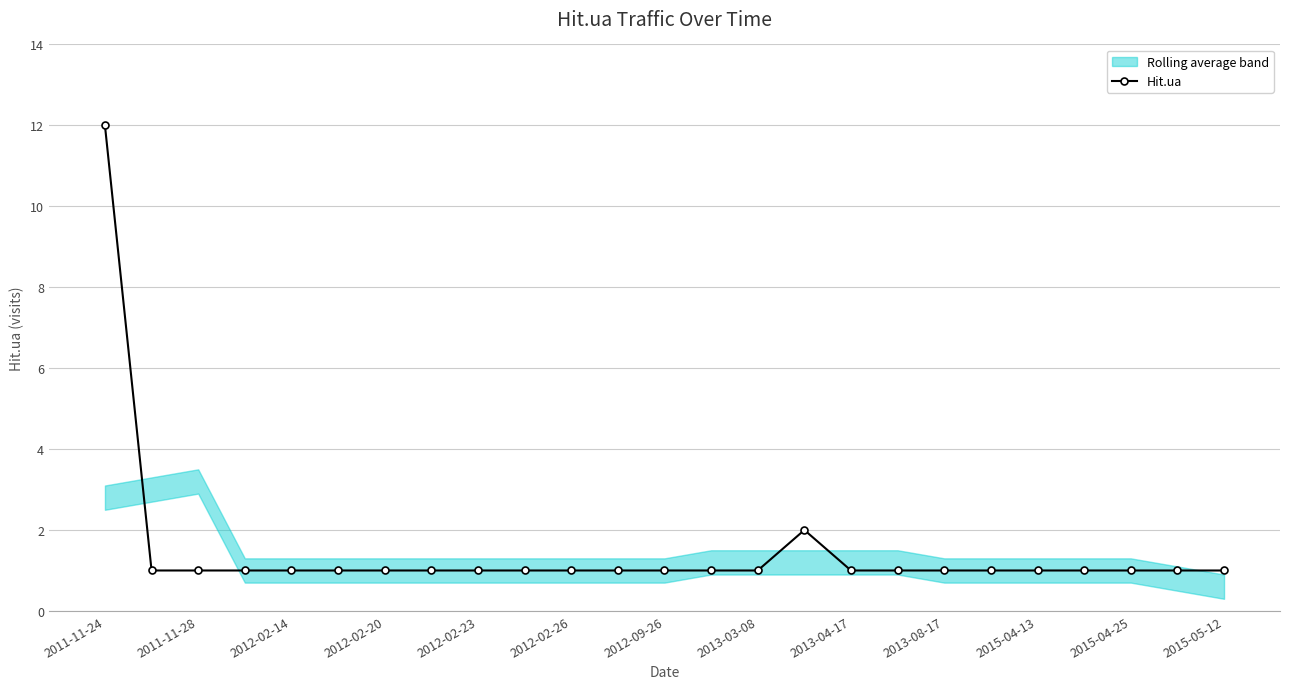

What is the highest value of the Hit.ua series?

12